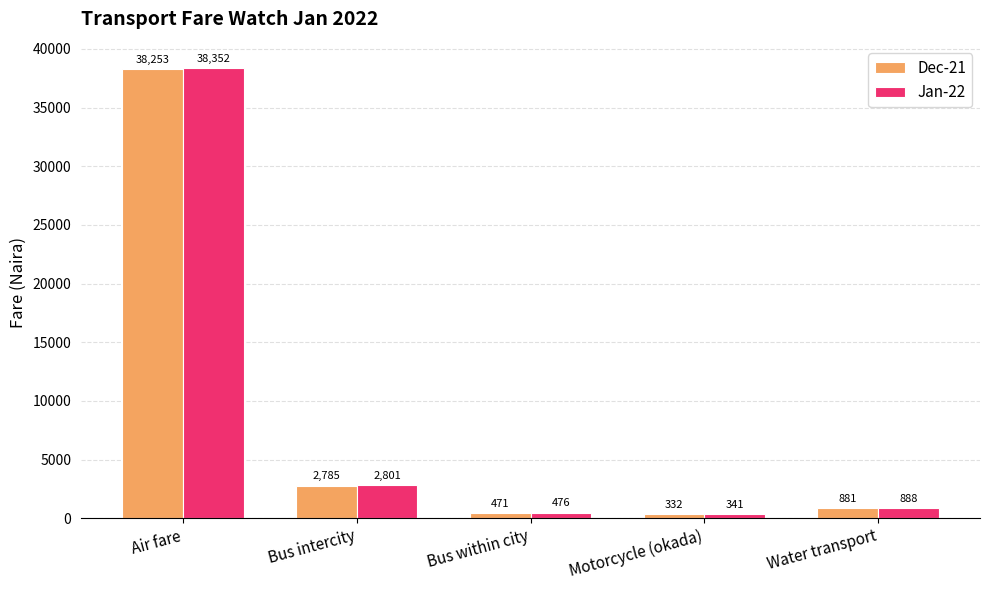

The Dec-21 series shows 332.4 at Motorcycle (okada). True or false?

True